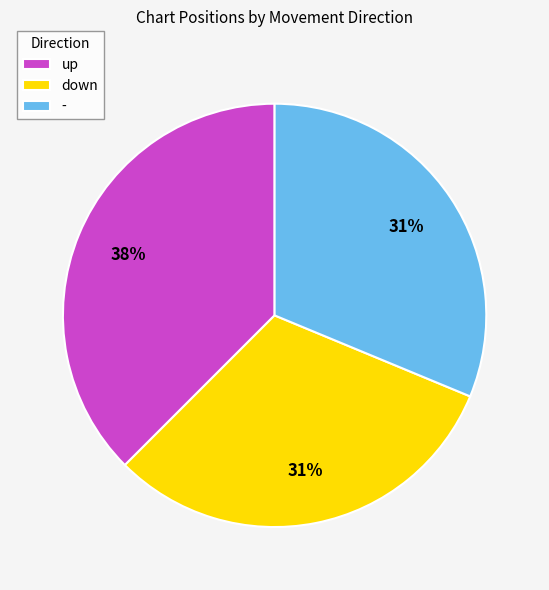

To the nearest percent, what is the average slice percentage?

33%